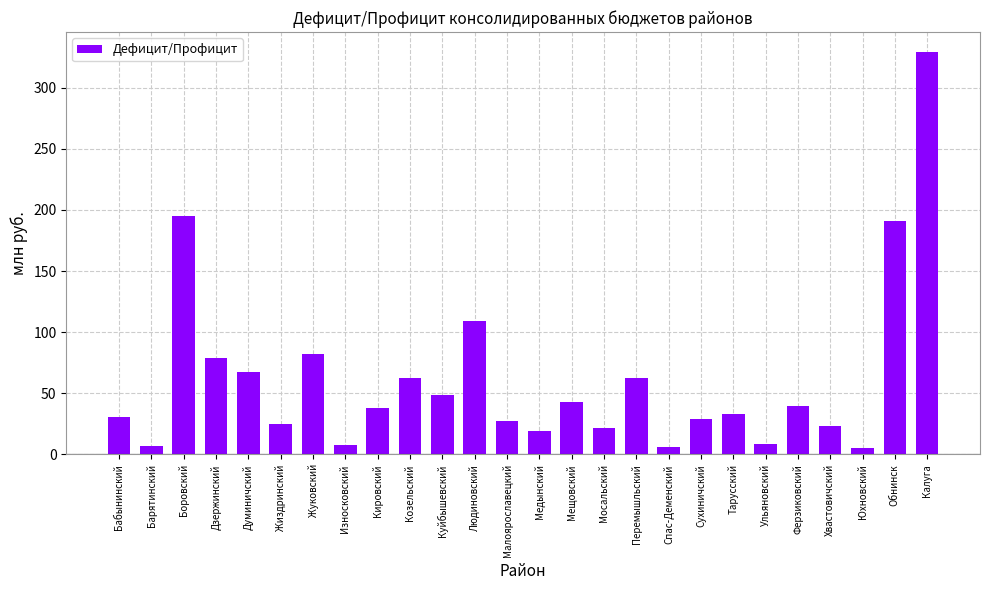

What is the change in value from Сухиничский to Ульяновский?

-20.2